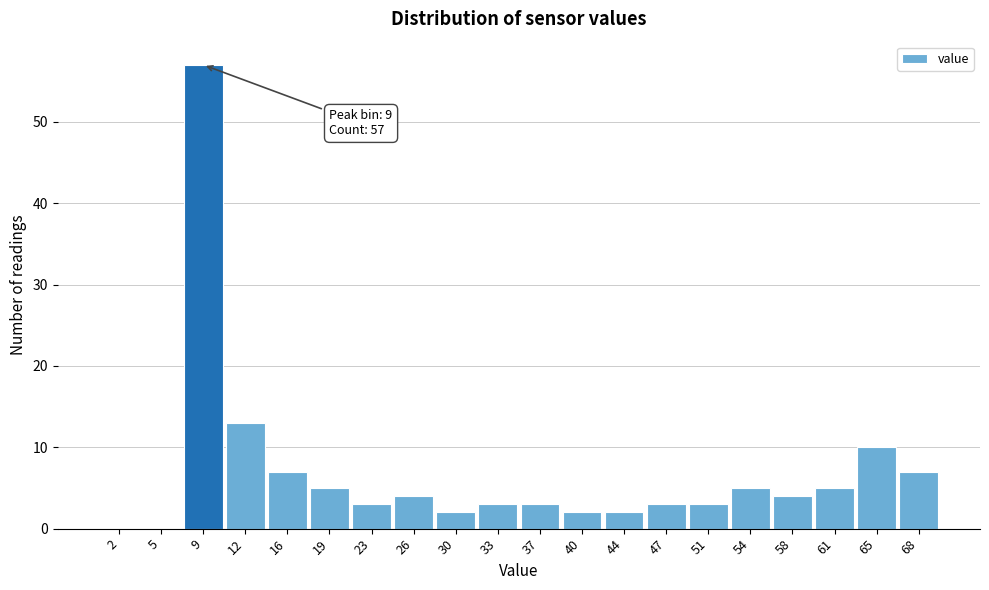

Which range on the x-axis has the tallest bar?

7.0 to 10.5